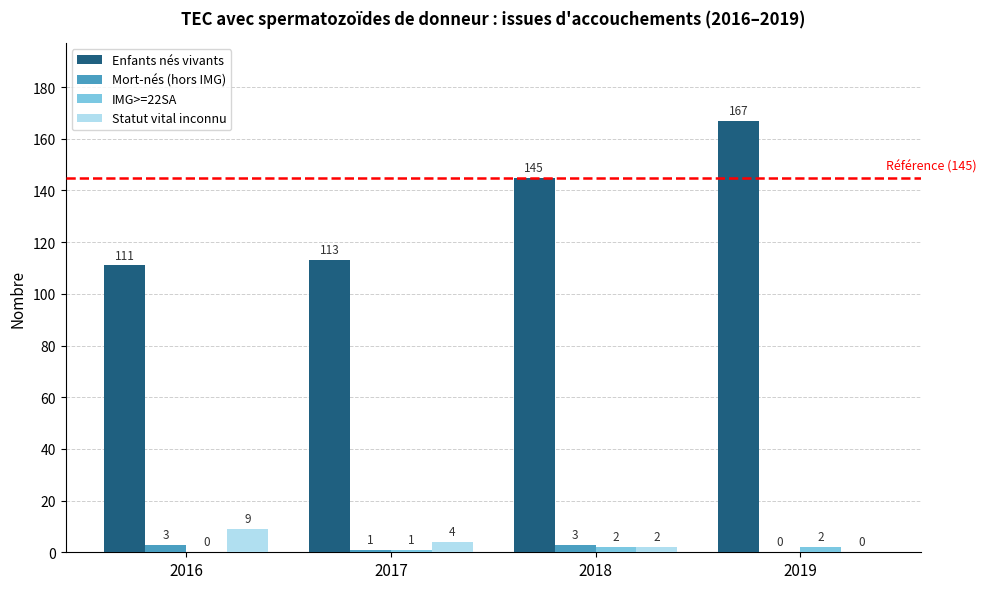

What is the approximate value of Enfants nés vivants at 2016, to the nearest 10?

110